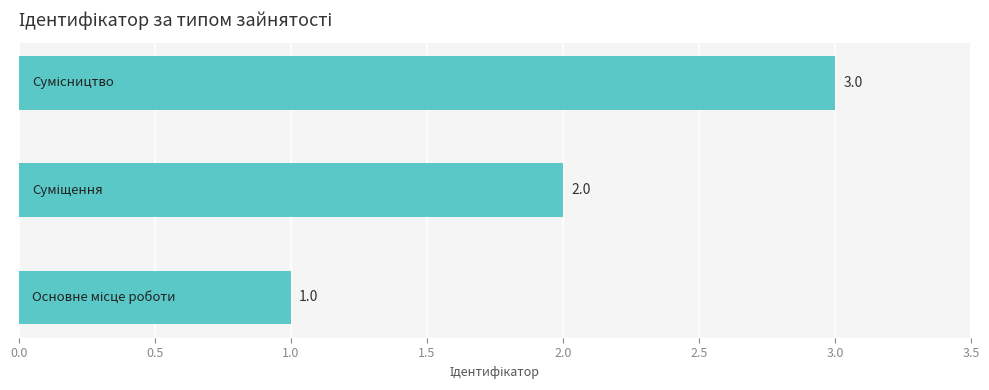

What is the maximum value shown in the chart?

3